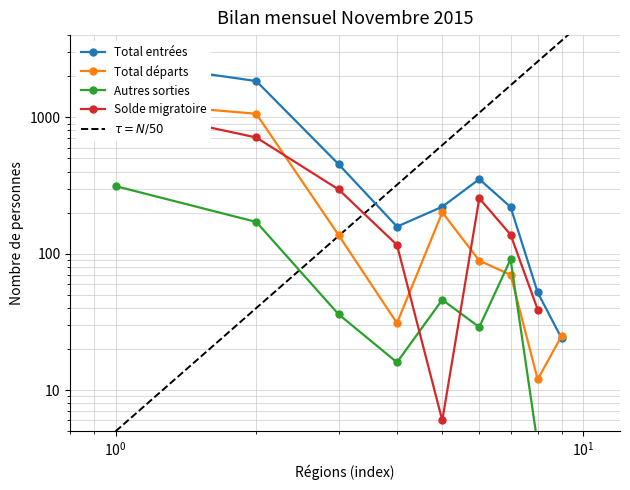

What is the greatest value displayed?

2586